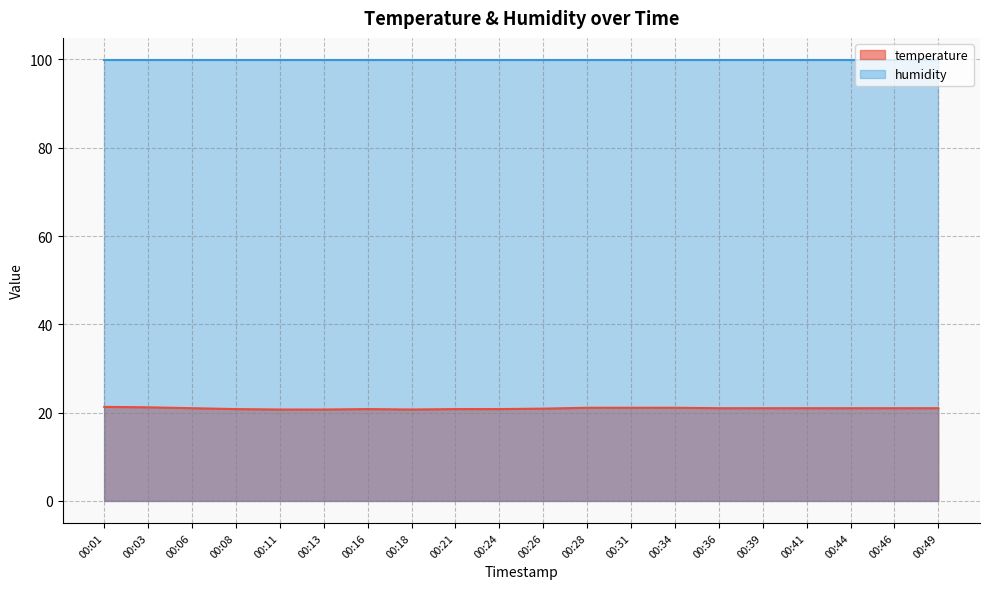

At which label is the value closest to 21?

00:06